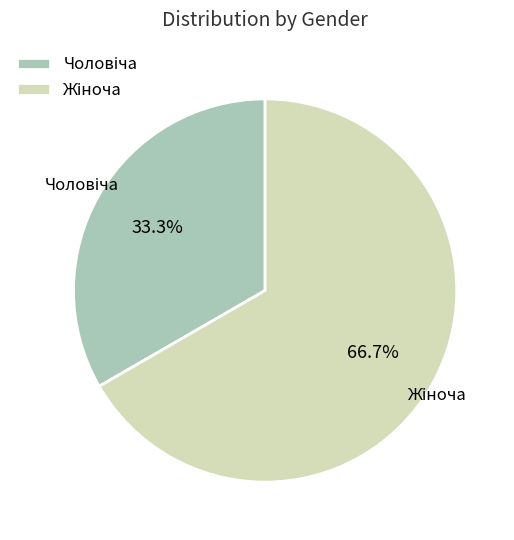

Is there any slice that represents more than half of the pie?

Yes